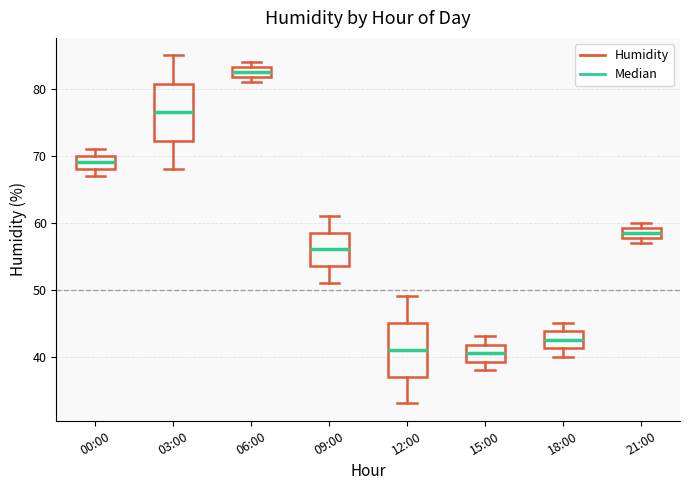

Where is the lower edge of the box for 18:00 on the y-axis? The values are not printed on the chart, so give them approximately, as read against the axis.

41